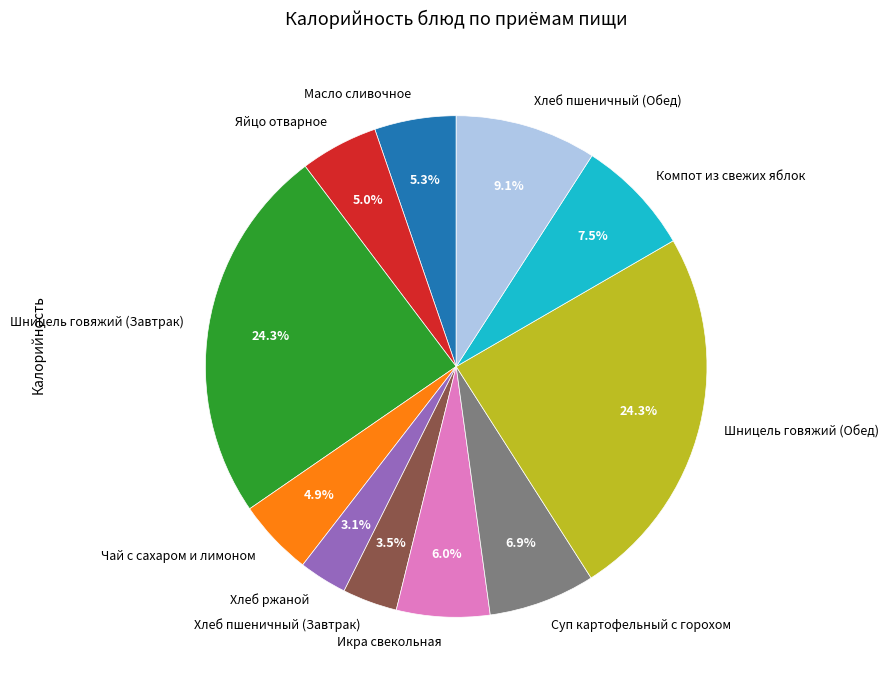

Count the number of slices in the pie.

11